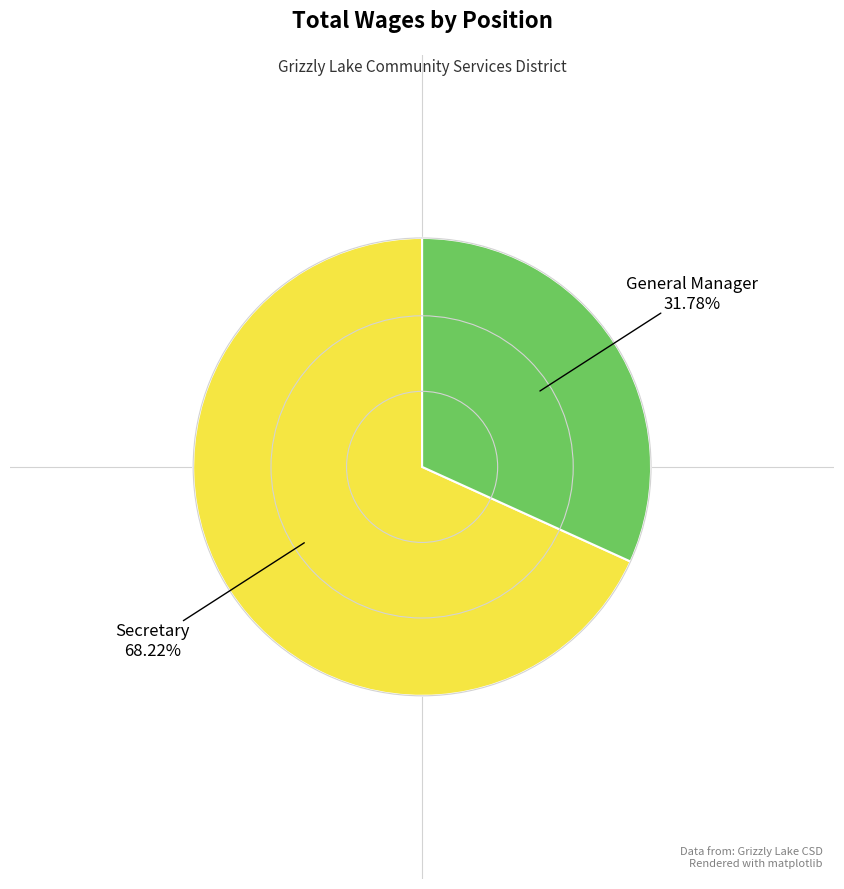

How many segments does this pie chart have?

2